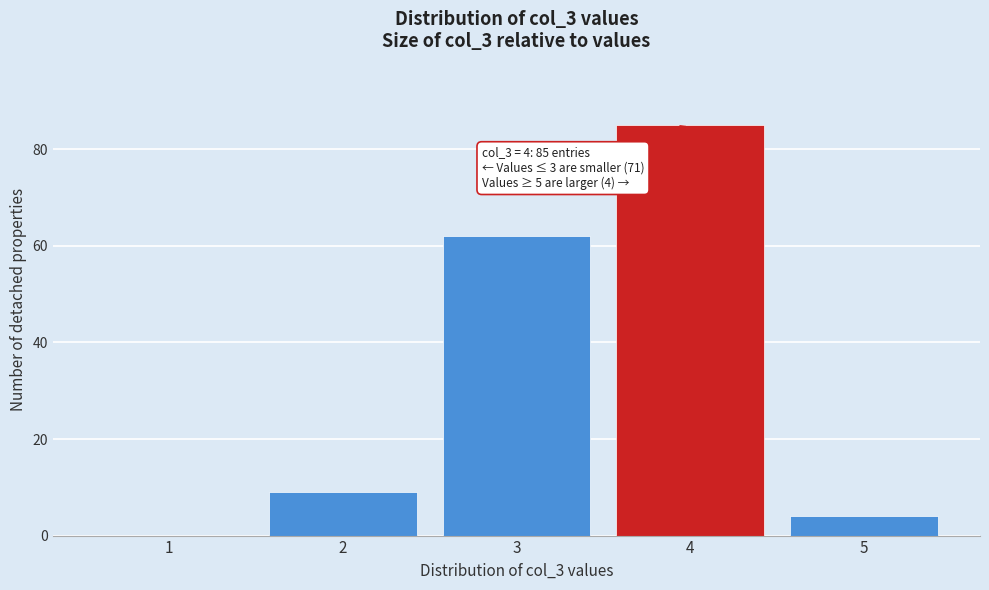

Reading right to left, transcribe all the data shown in this chart.

5=4	4=85	3=62	2=9	1=0